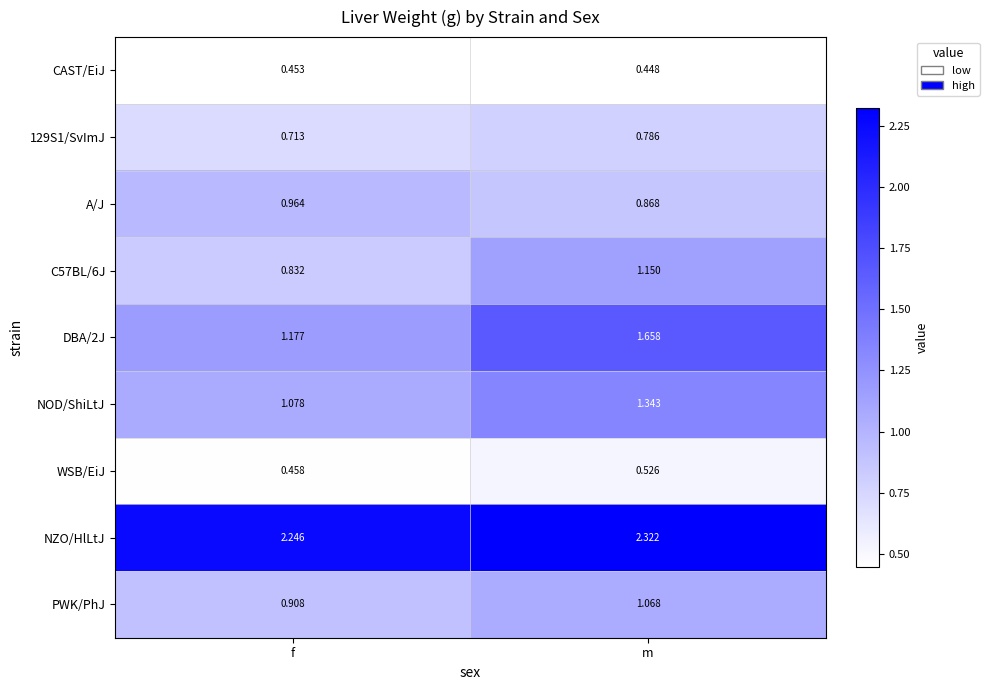

Where is A/J nearest to the value 0?

m